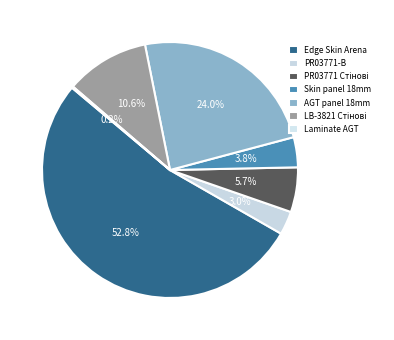

Is Edge Skin Arena the majority of the pie?

Yes